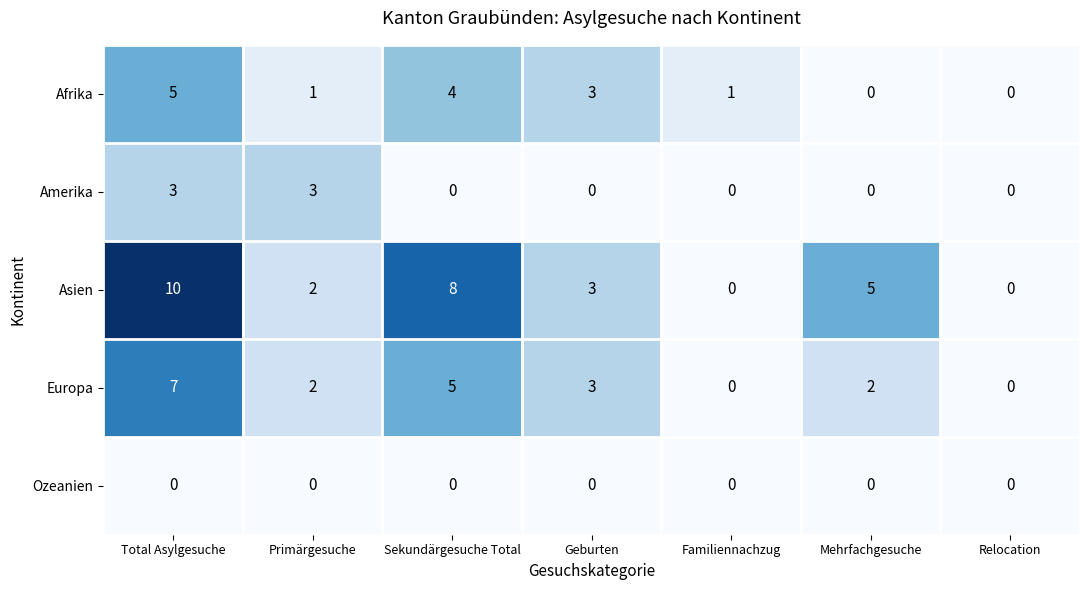

Which category has the highest value in the Afrika series?

Total Asylgesuche